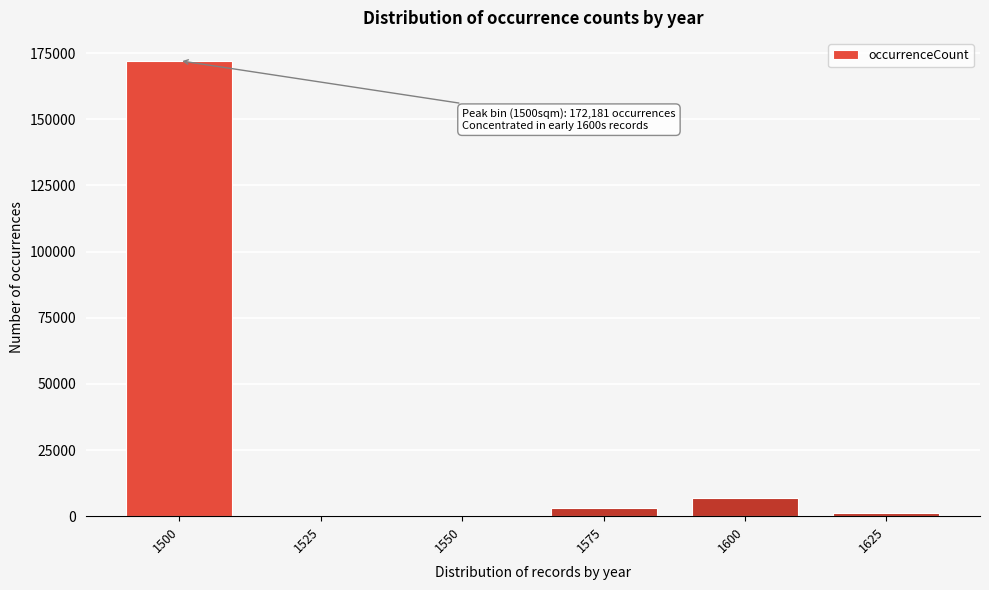

What is the change in value from 1500 to 1600?

-165397